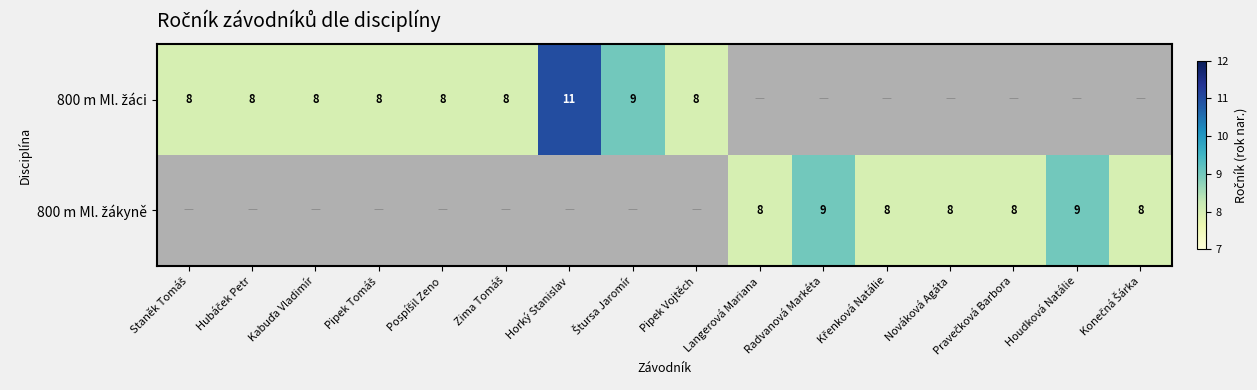

How many positive values does the 800 m Ml. žákyně series have?

7